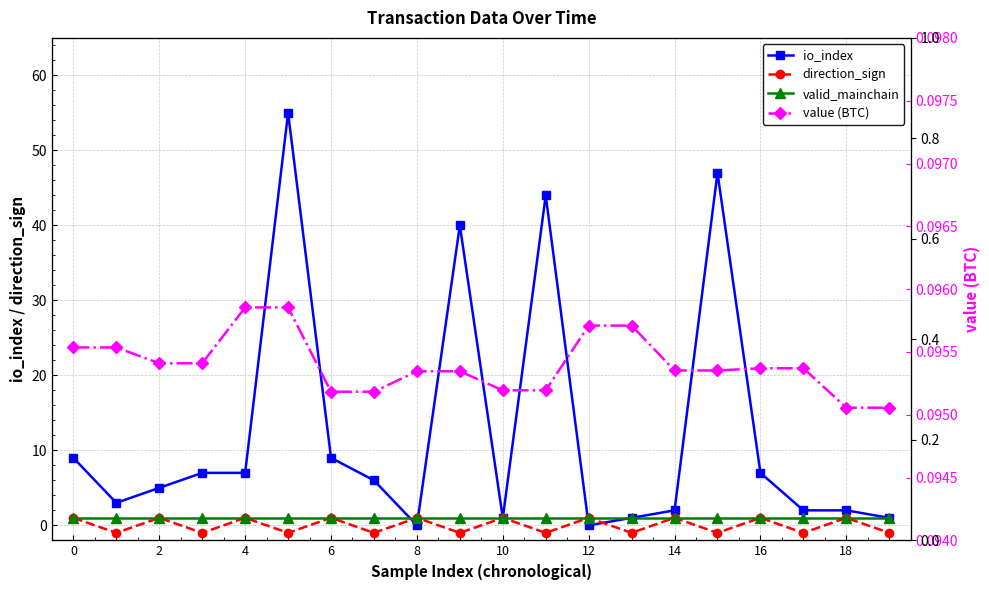

List the series in order of their peak value, highest first.

io_index, direction_sign, valid_mainchain, value (BTC)